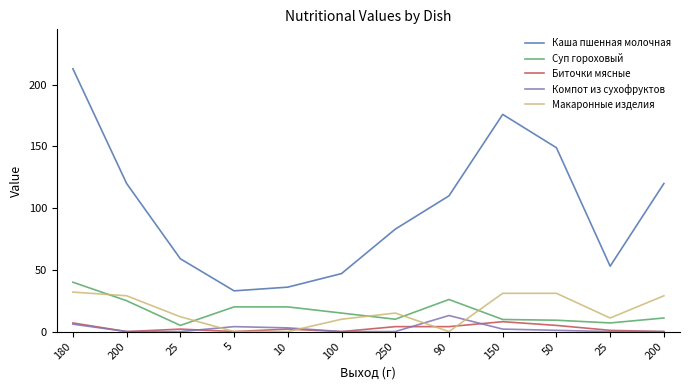

What are all the series names shown in the legend?

Каша пшенная молочная, Суп гороховый, Биточки мясные, Компот из сухофруктов, Макаронные изделия